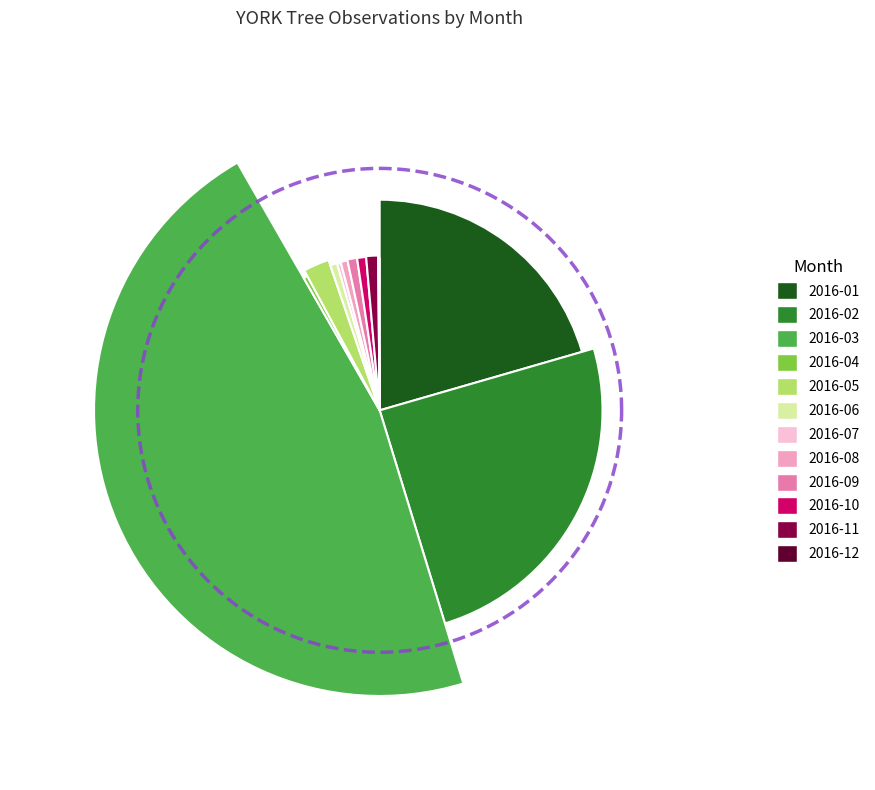

To the nearest percent, what is the difference between the largest and smallest slice percentages?

46%